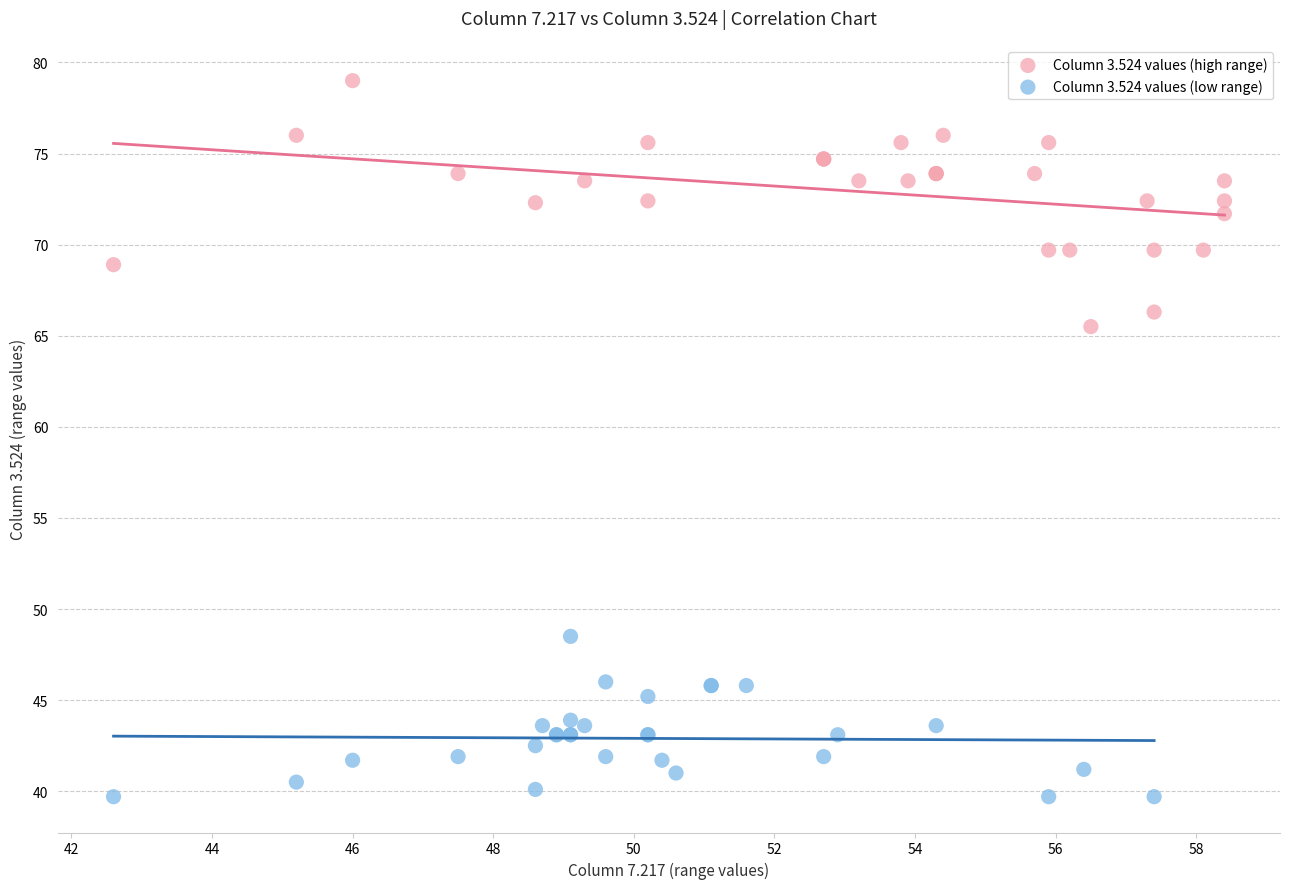

Which series contains the highest Y value?

Column 3.524 values (high range)